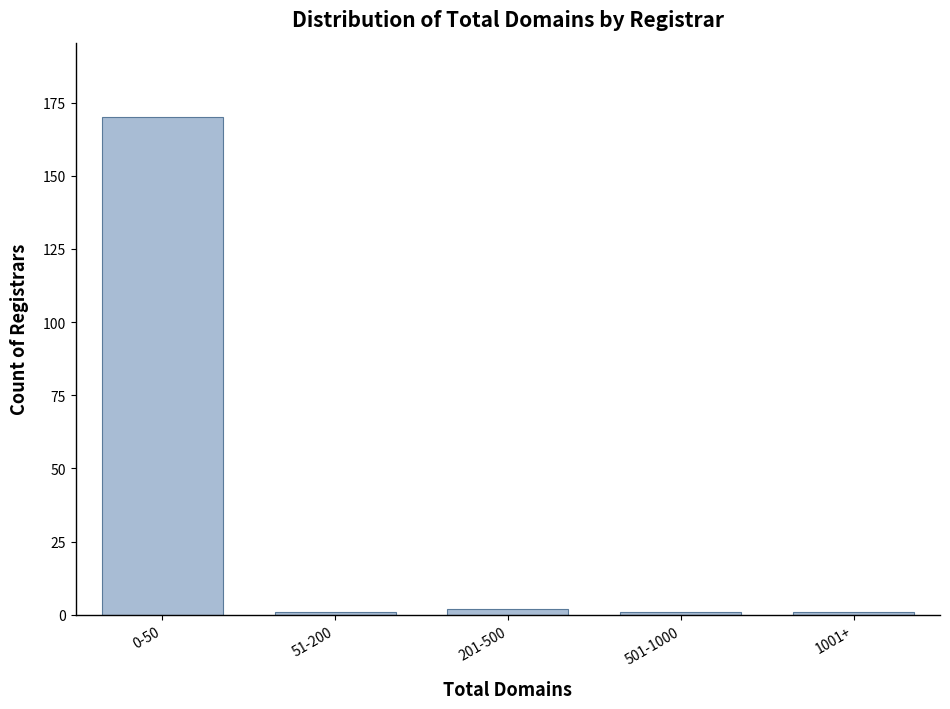

Reading left to right, list all the values displayed in this chart.

0-50=170	51-200=1	201-500=2	501-1000=1	1001+=1